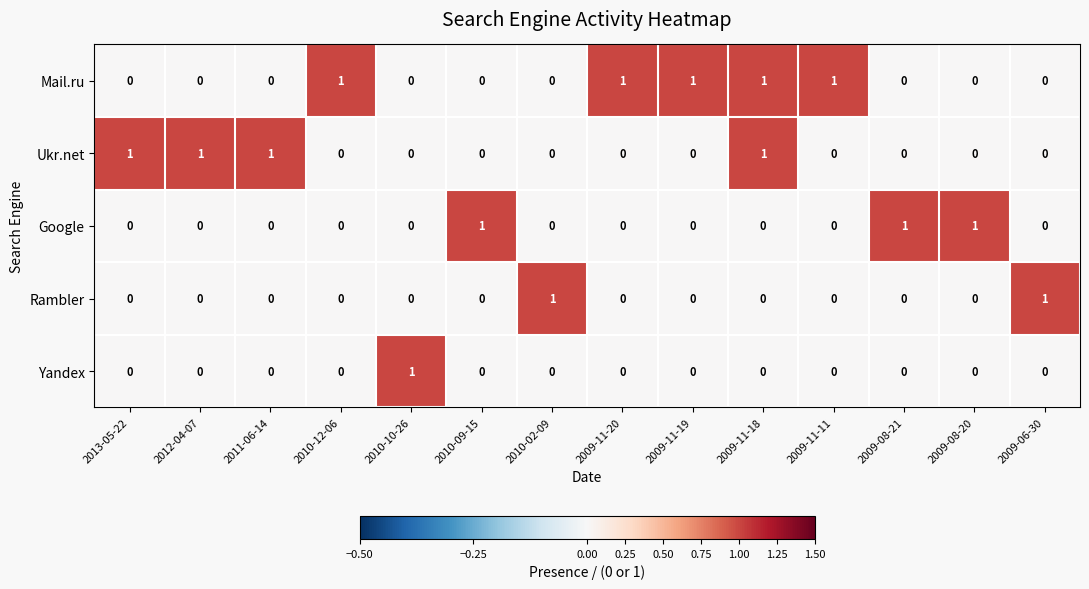

Which series has the largest total across all categories?

Mail.ru